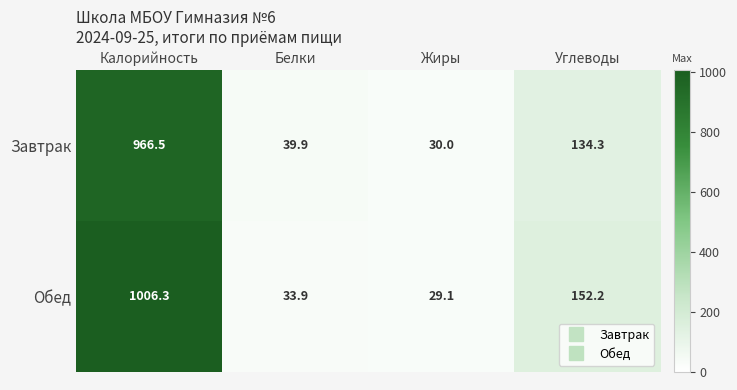

Count the number of categories in the chart.

4